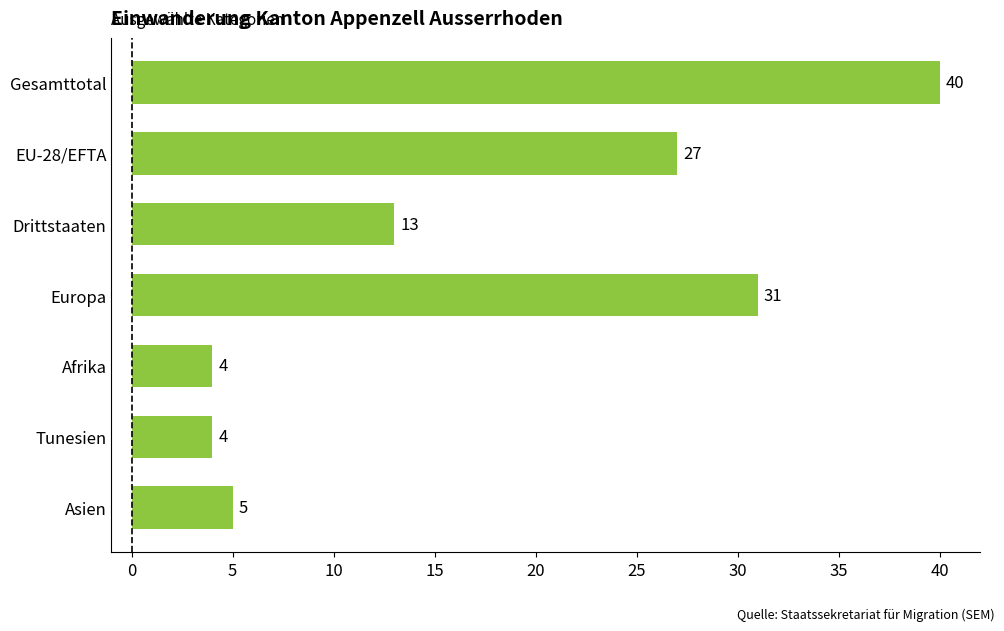

What is the change in value from Tunesien to Asien?

+1